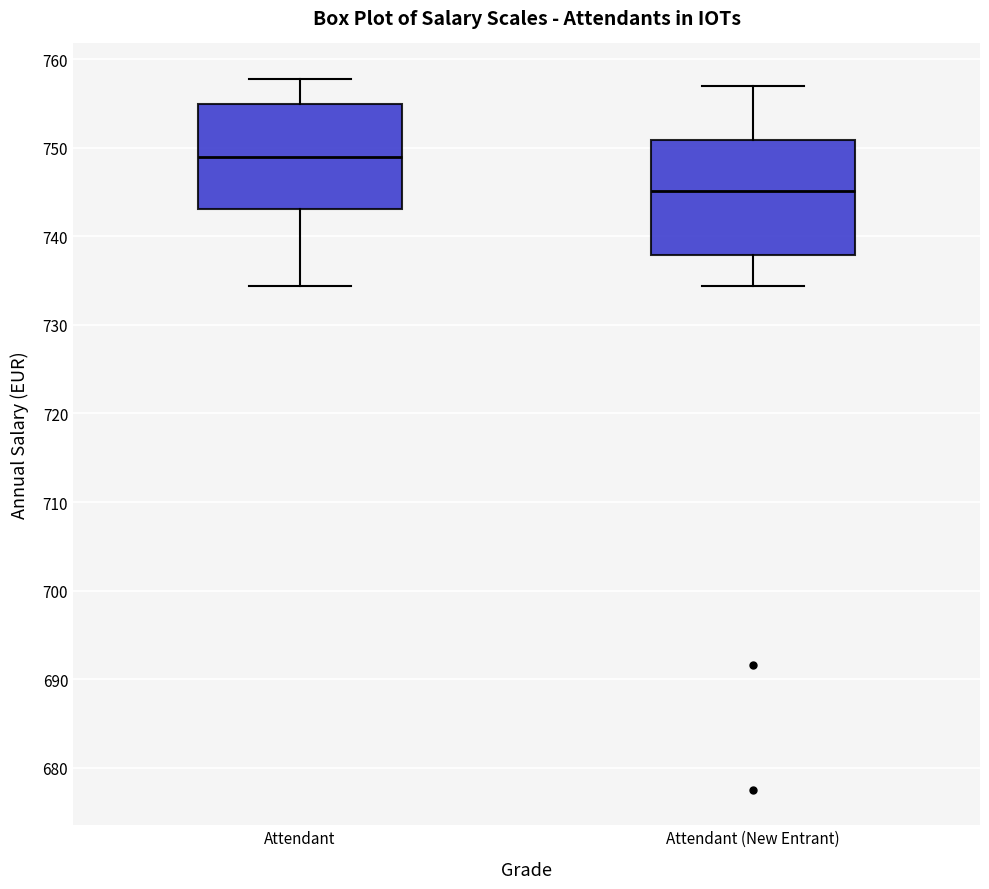

Which box's median line is the highest?

Attendant